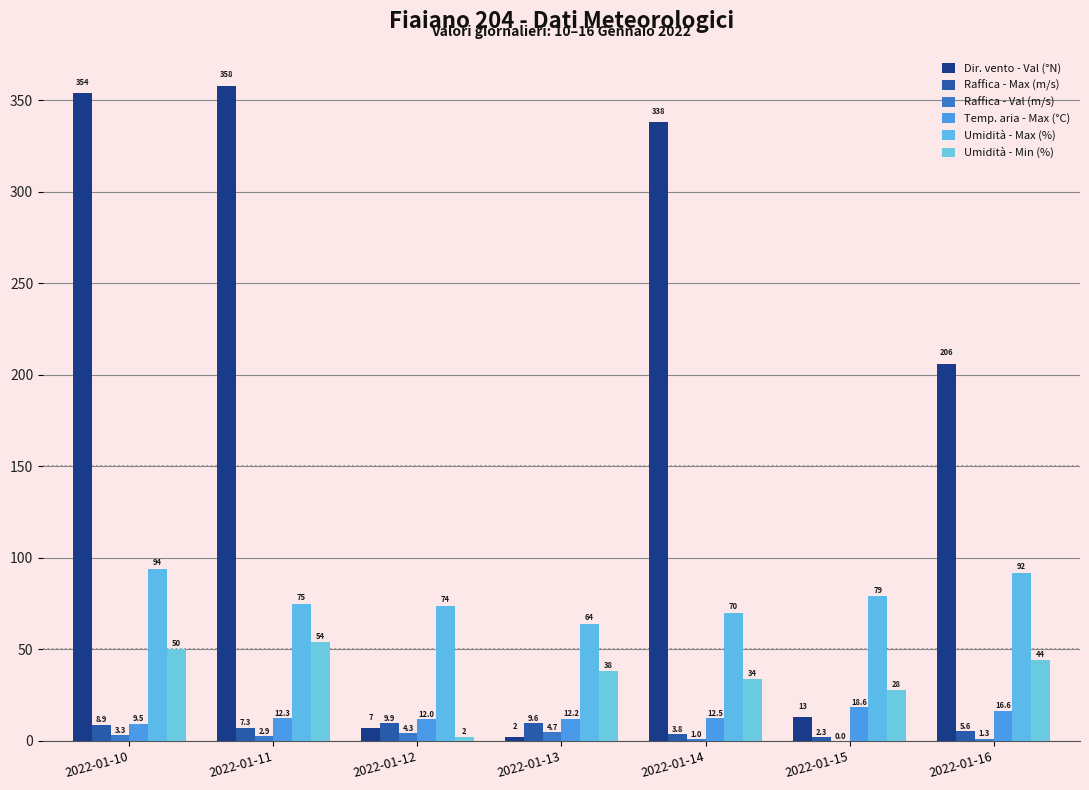

The value of Temp. aria - Max (°C) at 2022-01-14 is 12.5. True or false?

True